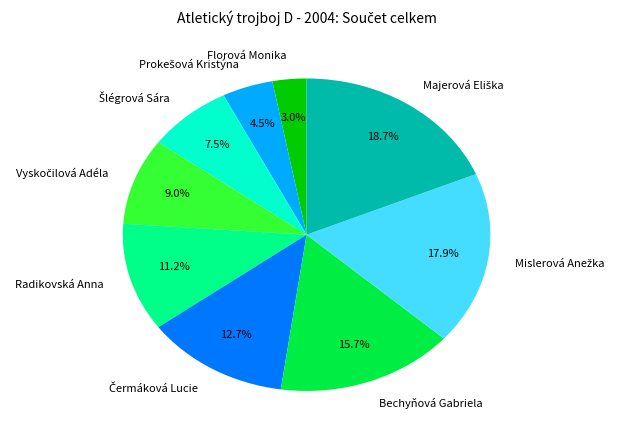

Is Bechyňová Gabriela the majority of the pie?

No